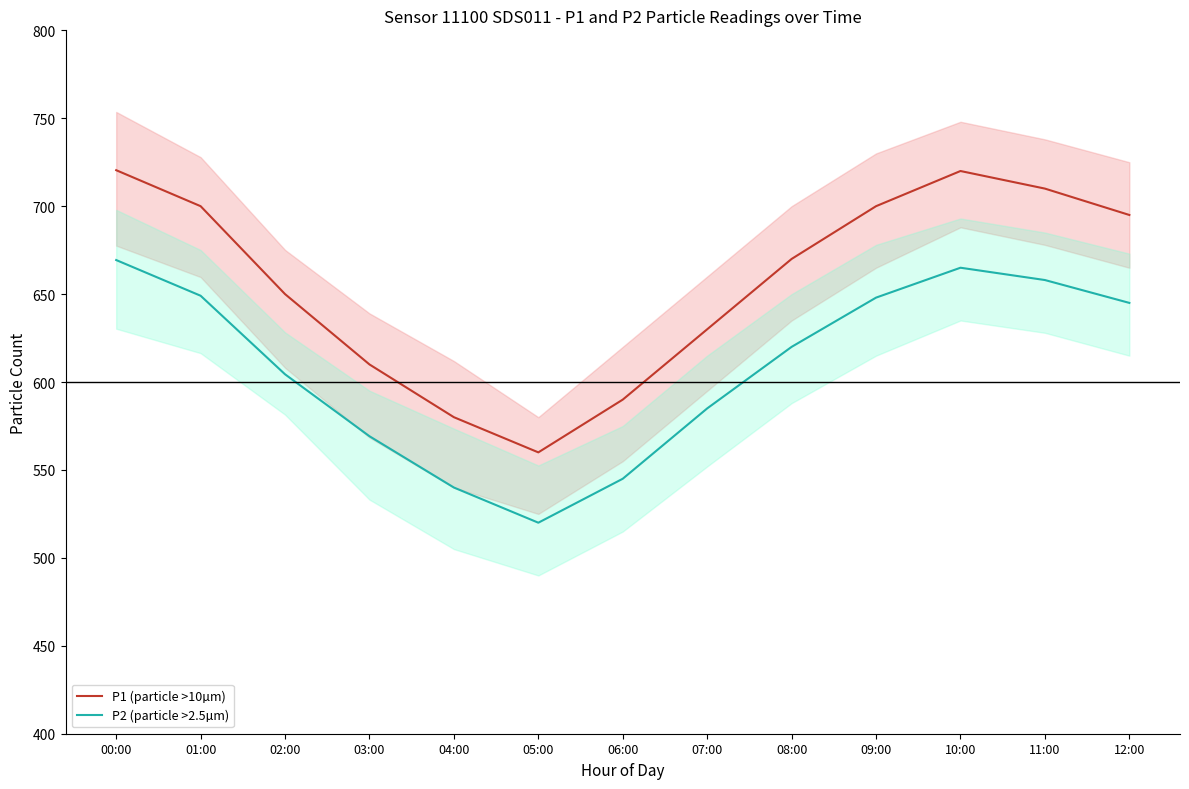

What position from the left is 00:00?

1